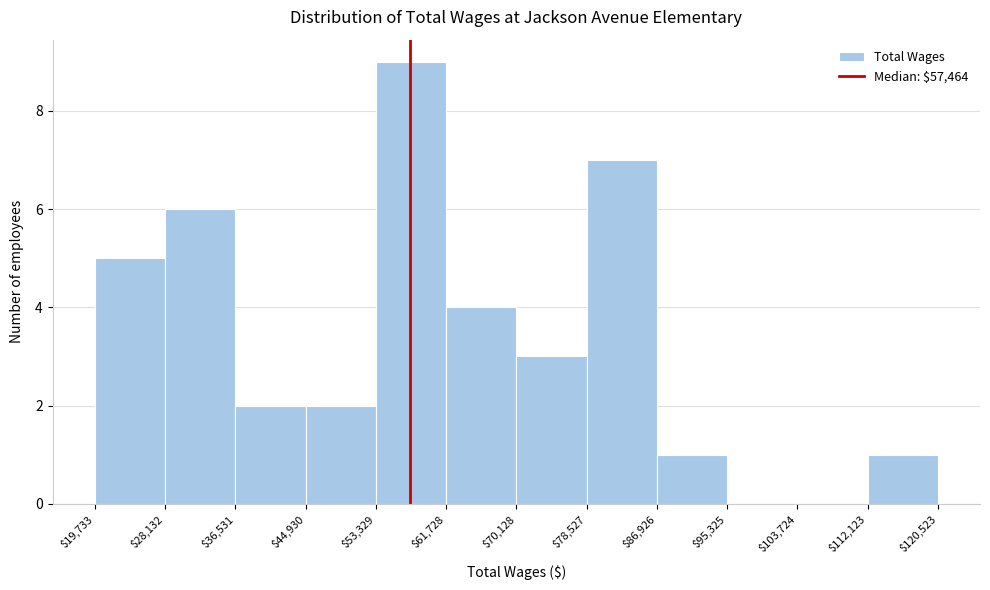

Which range on the x-axis has the tallest bar?

$53,329 to $61,728